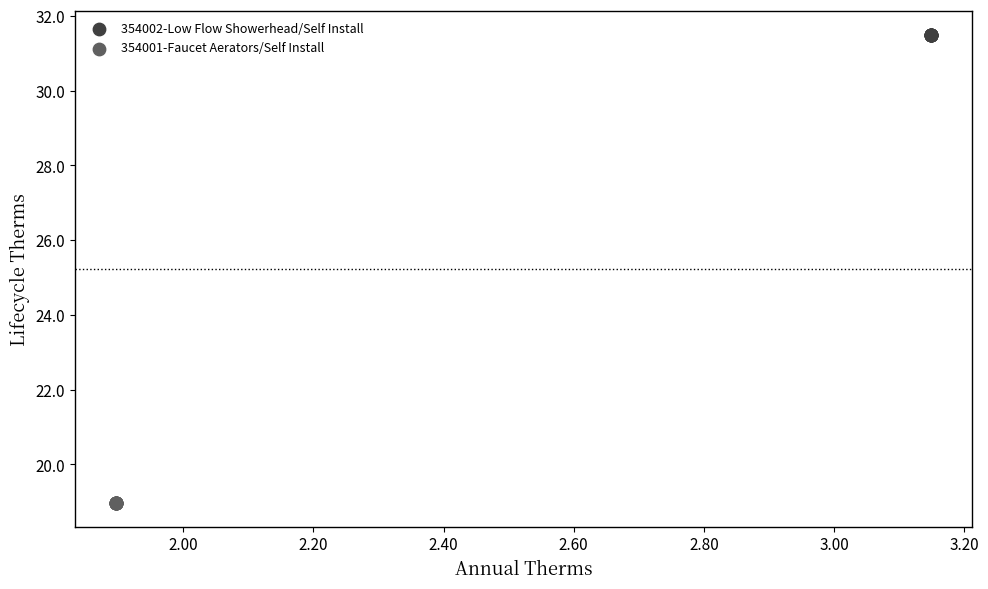

Which series reaches the maximum Y coordinate?

354002-Low Flow Showerhead/Self Install